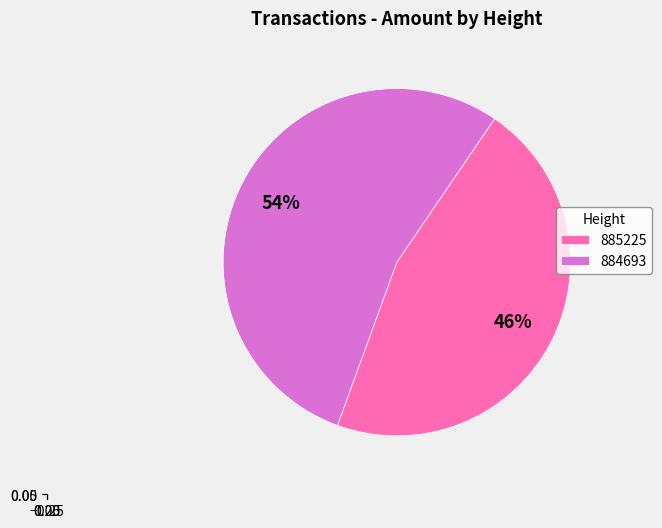

True or false: 885225 accounts for 31% of the total.

False